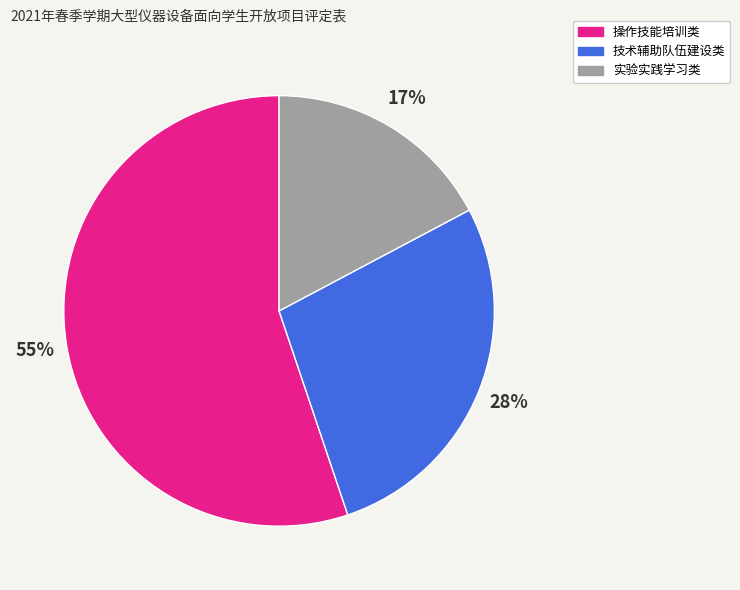

Is the sum of 实验实践学习类 and 操作技能培训类 greater than half?

Yes